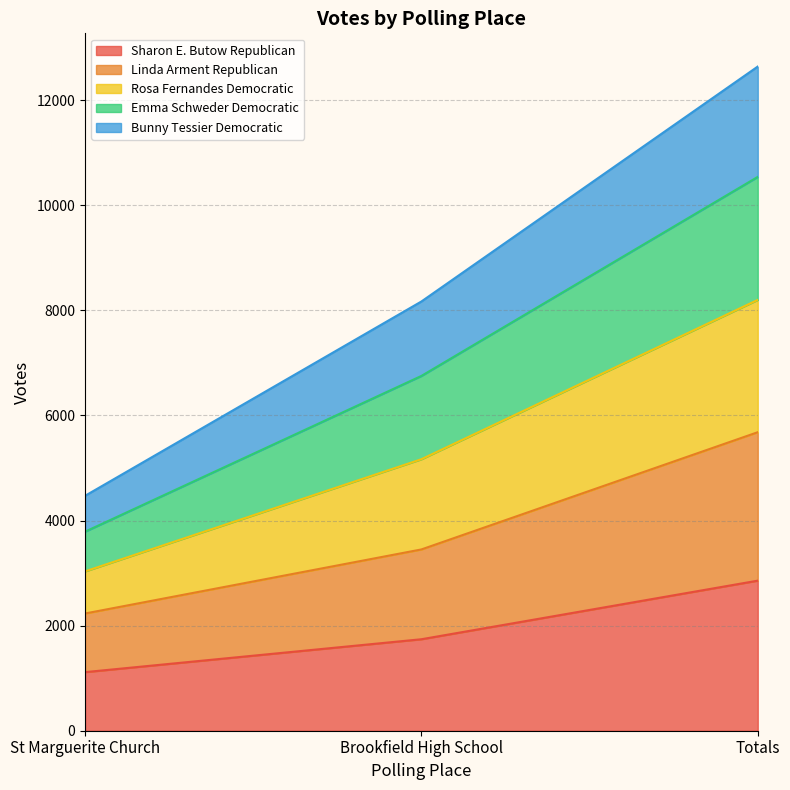

What is the total value across all series at Totals?

12640